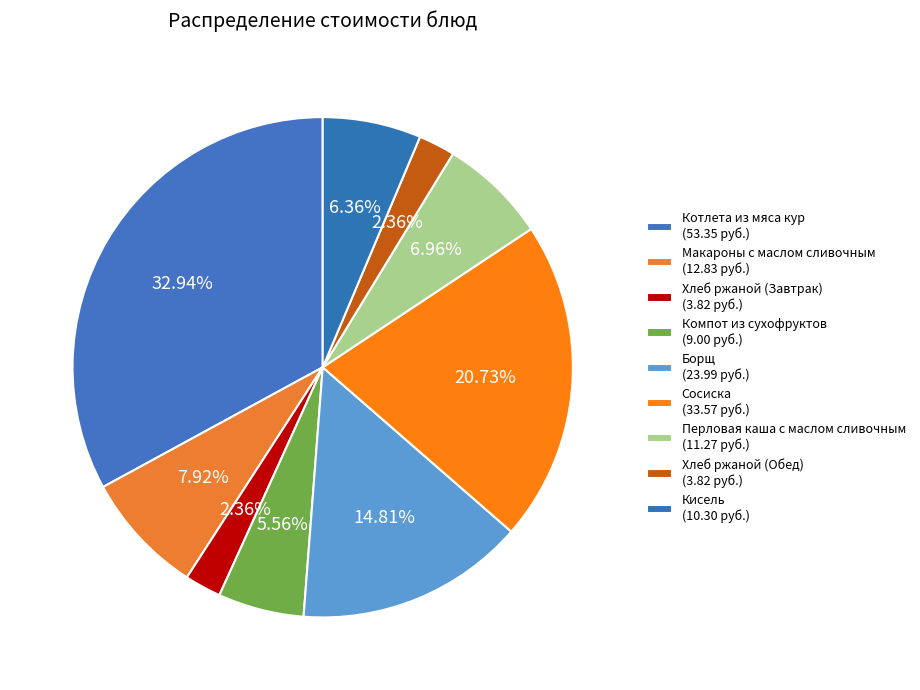

To the nearest percent, what is the difference between the Хлеб ржаной (Завтрак) and Котлета из мяса кур slice percentages?

31%